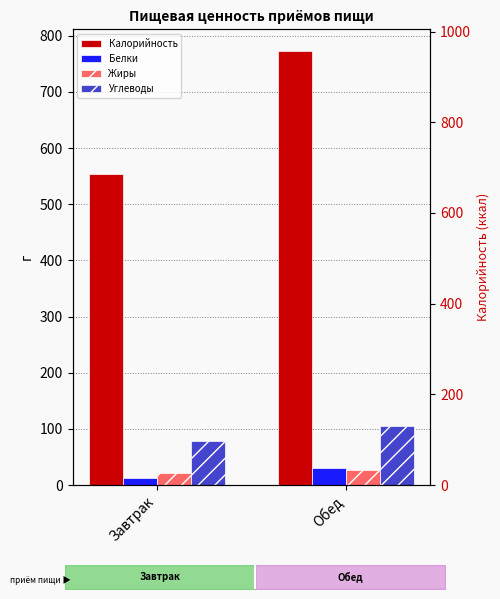

Which label corresponds to the smallest value in the chart?

Завтрак